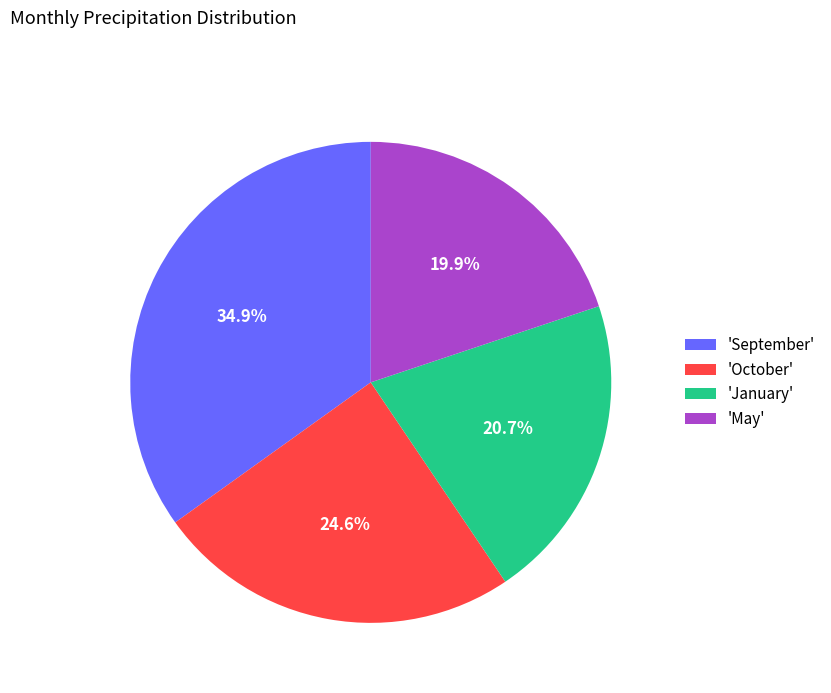

Rank the categories by value from lowest to highest.

'May', 'January', 'October', 'September'